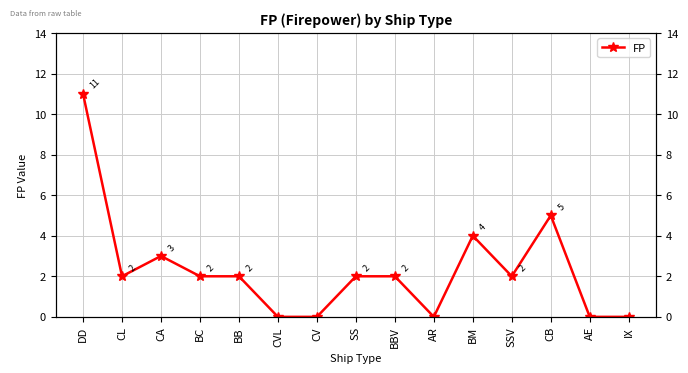

The value at BBV is 2. True or false?

True